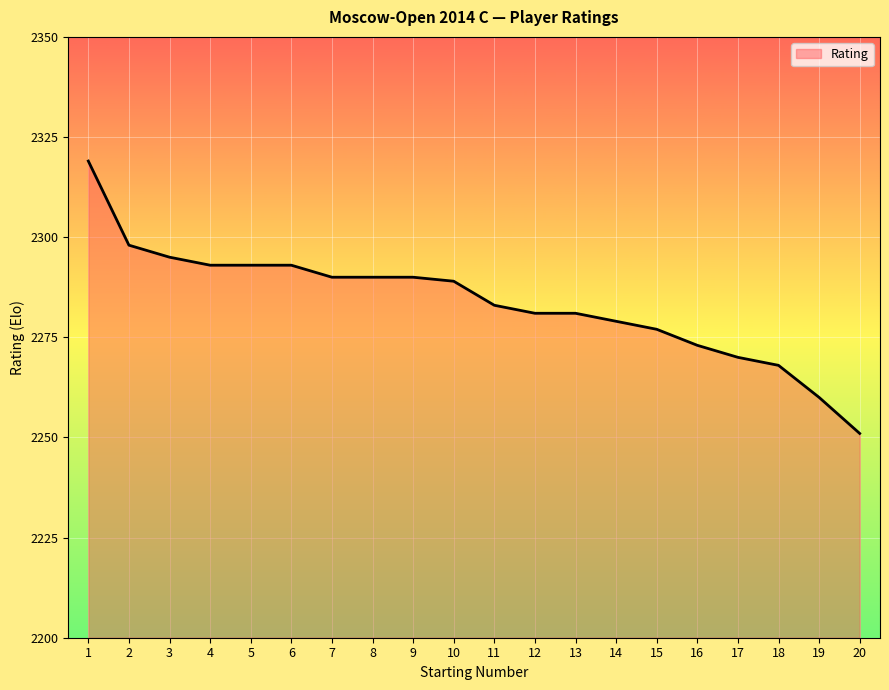

Does the chart display data point markers on the line(s)?

No